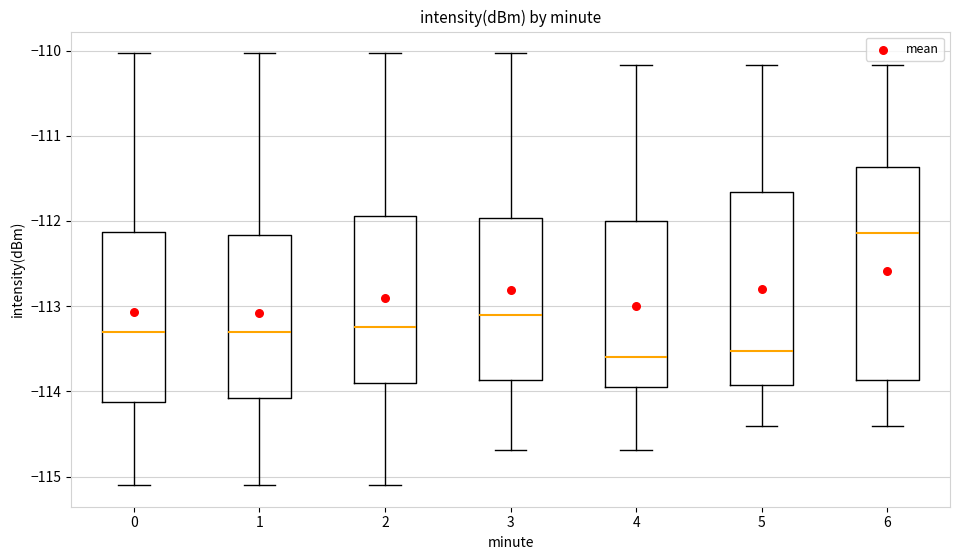

Where does the upper whisker of the box at x = 5 end on the y-axis? The values are not printed on the chart, so give them approximately, as read against the axis.

-110.2